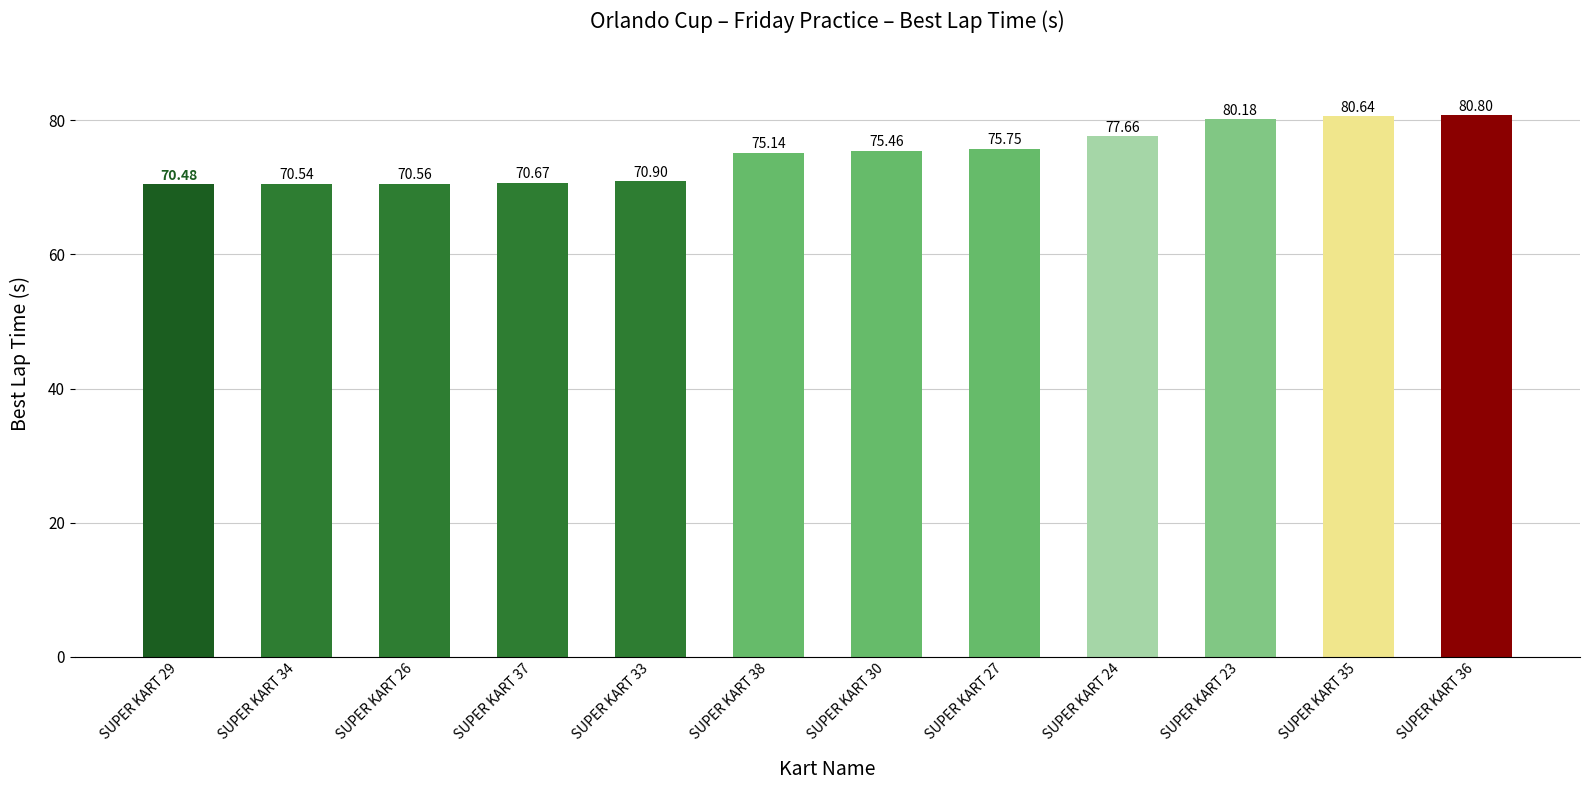

How many data points does each series have?

12